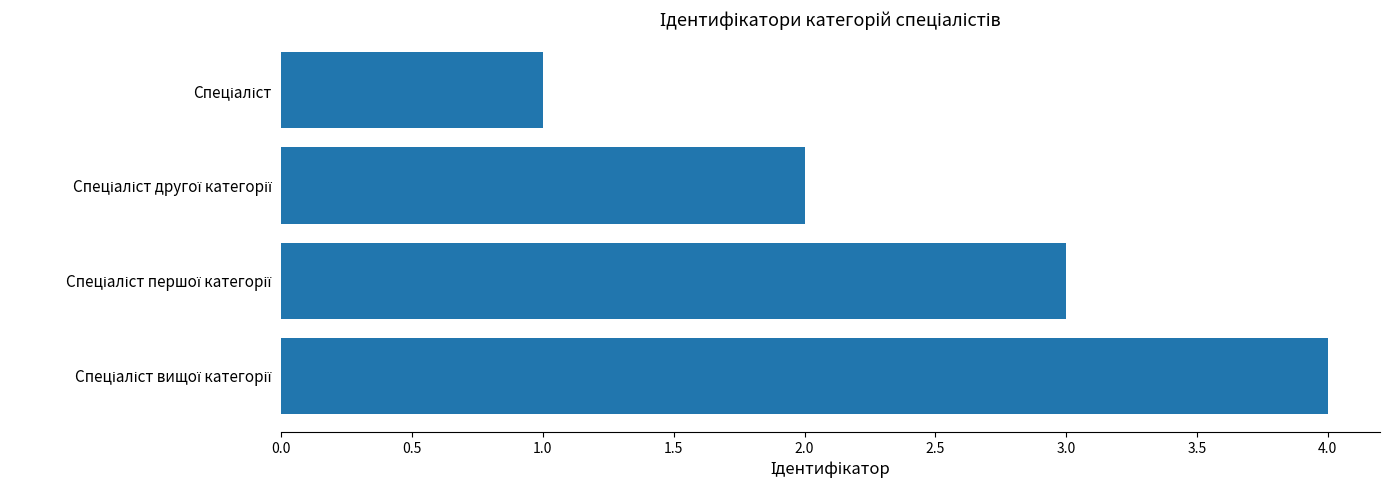

What is the maximum value shown in the chart?

4